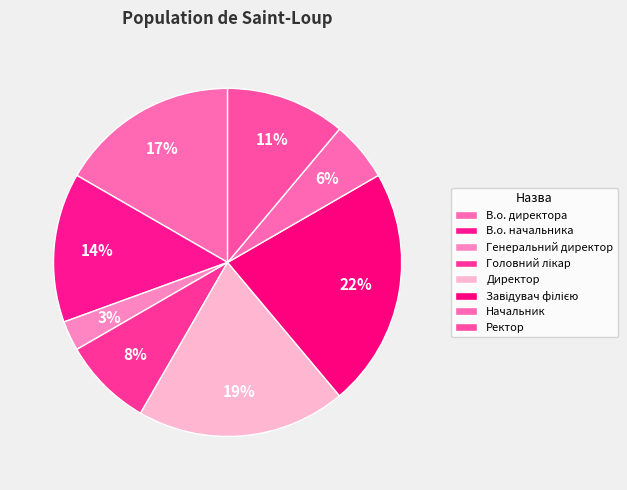

How many segments does this pie chart have?

8